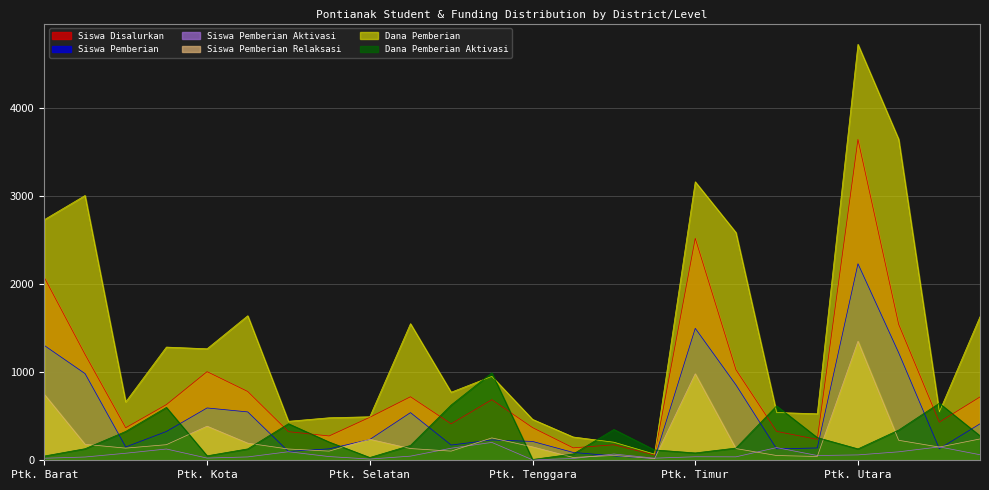

Reading left to right, list all the values displayed in this chart.

Siswa Disalurkan: 2074.0	1202.0	369.0	632.0	1006.0	781.0	325.0	276.0	488.0	721.0	414.0	688.0	371.0	141.0	176.0	60.0	2520.0	1028.0	328.0	237.0	3643.0	1544.0	433.0	719.0
Siswa Pemberian: 1303.0	984.0	151.0	327.0	594.0	549.0	100.0	130.0	236.0	541.0	173.0	231.0	214.0	89.0	50.0	18.0	1498.0	856.0	130.0	140.0	2231.0	1221.0	131.0	414.0
Siswa Pemberian Aktivasi: 23.0	37.0	80.0	128.0	25.0	38.0	97.0	42.0	14.0	47.0	137.0	203.0	5.0	20.0	71.0	24.0	40.0	39.0	144.0	54.0	61.0	96.0	152.0	63.0
Siswa Pemberian Relaksasi: 748.0	181.0	138.0	177.0	387.0	194.0	128.0	104.0	238.0	133.0	104.0	254.0	152.0	32.0	55.0	18.0	982.0	133.0	54.0	43.0	1351.0	227.0	150.0	242.0
Dana Pemberian: 2731.5	3005.6	662.5	1285.0	1265.6	1640.6	442.5	482.5	493.9	1550.6	772.5	952.5	464.6	264.4	205.0	70.0	3161.3	2585.6	542.5	527.5	4721.6	3645.0	550.0	1630.0
Dana Pemberian Aktivasi: 48.4	131.2	327.5	600.0	50.6	129.4	415.0	207.5	31.5	168.8	627.5	992.5	9.0	71.2	350.0	117.5	83.2	138.8	617.5	257.5	129.4	343.1	647.5	277.5